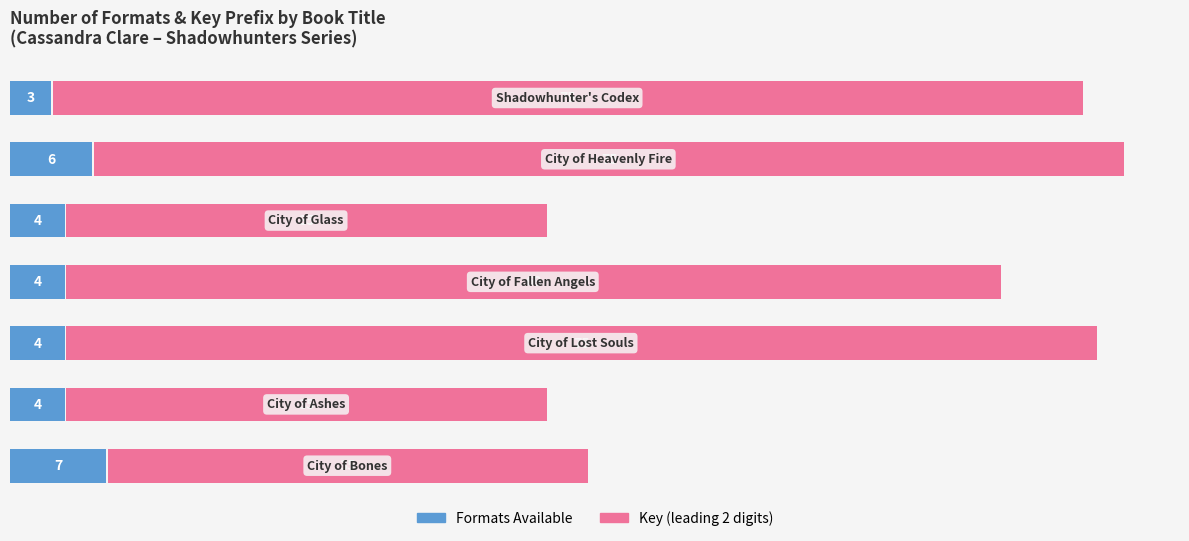

Reading left to right, what are all the values shown in this chart?

Formats: 7	4	4	4	4	6	3
Key (leading digits): 35	35	75	68	35	75	75